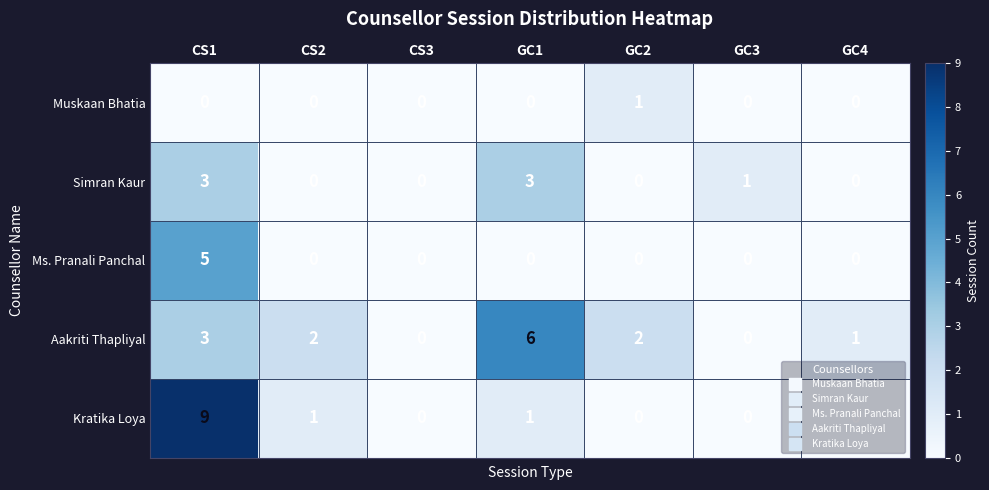

Count the number of categories in the chart.

7